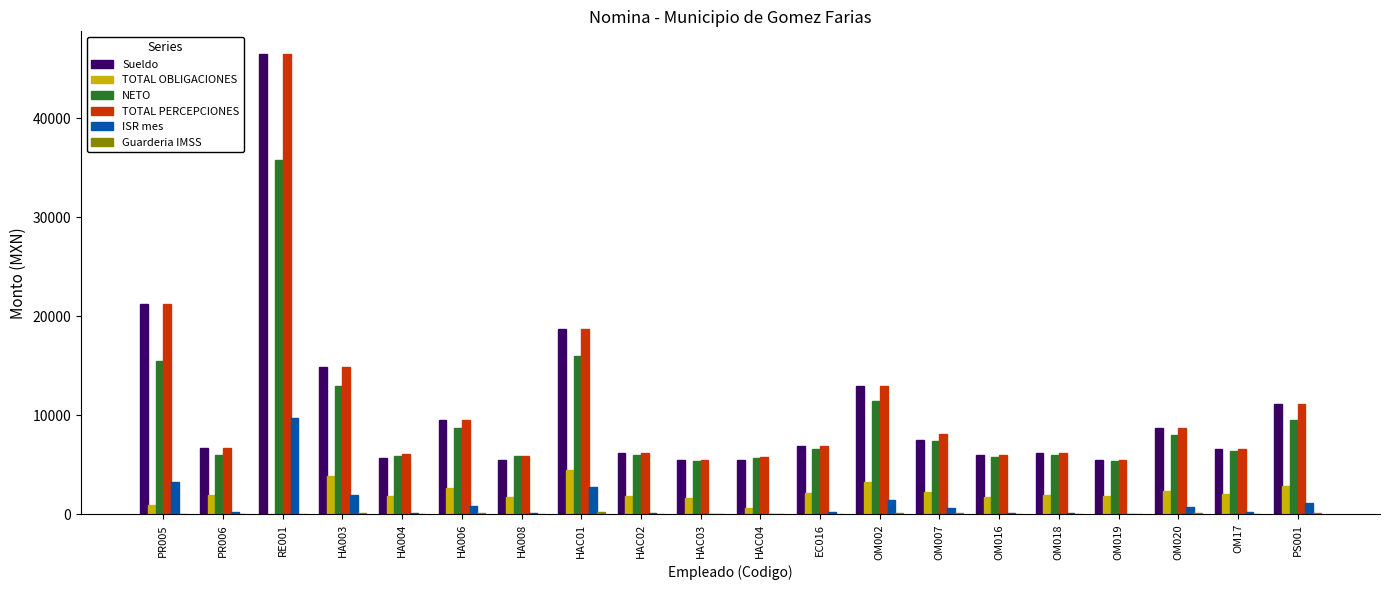

Which label corresponds to the largest value in the chart?

RE001